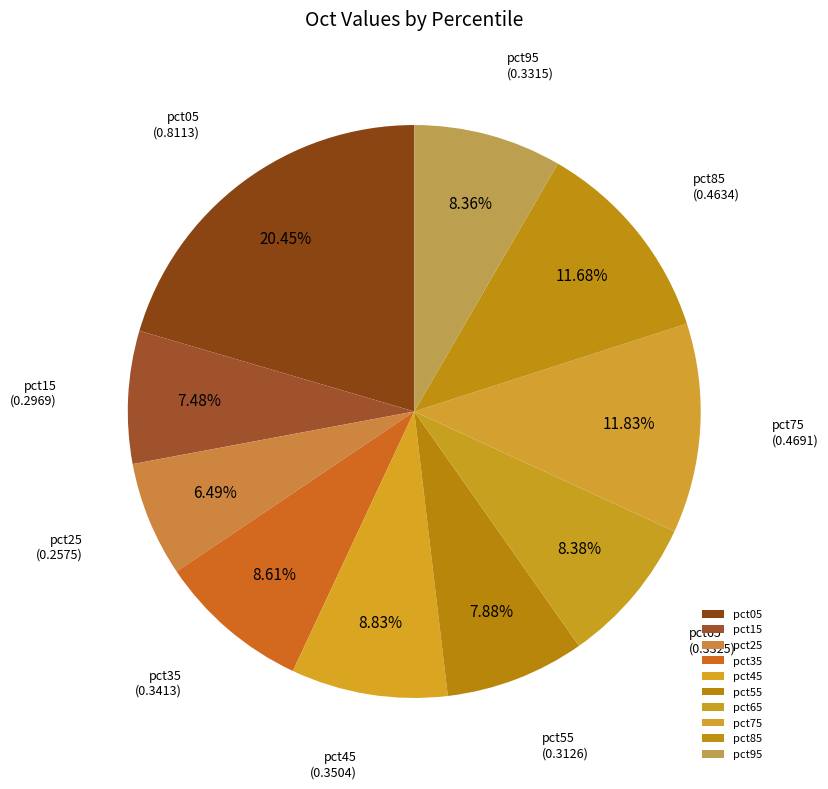

How many segments does this pie chart have?

10